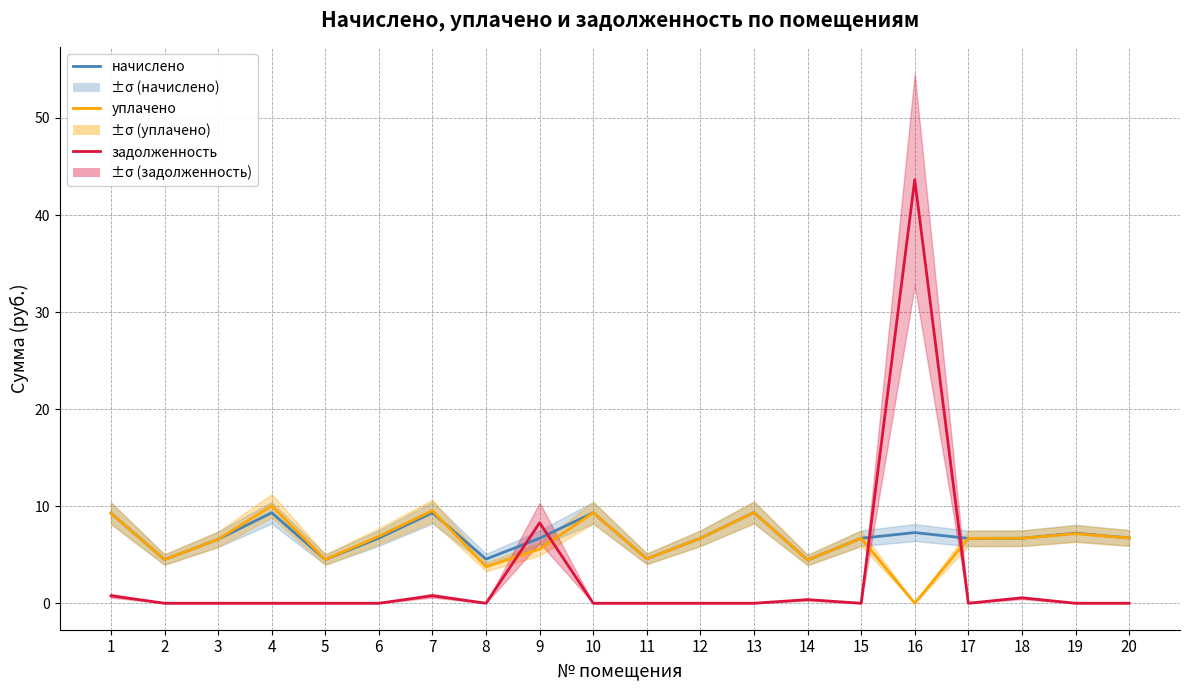

How many distinct data groups are displayed?

3